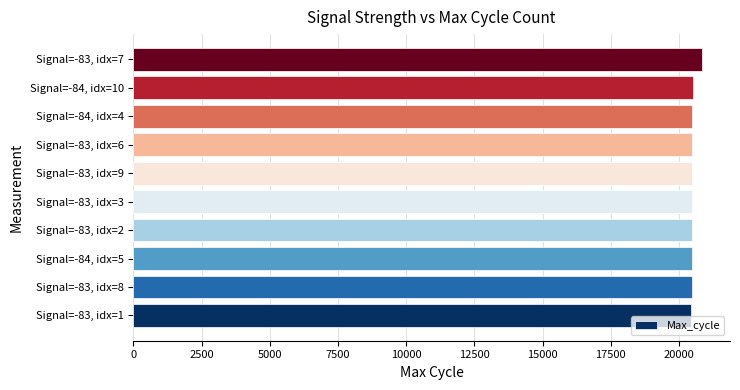

The value at Signal=-83, idx=1 is 8304. True or false?

False